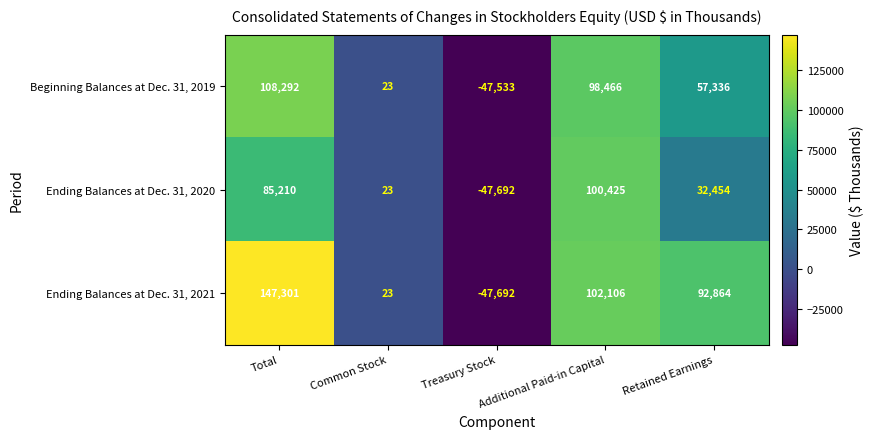

Where is Ending Balances at Dec. 31, 2021 nearest to the value 49804?

Retained Earnings